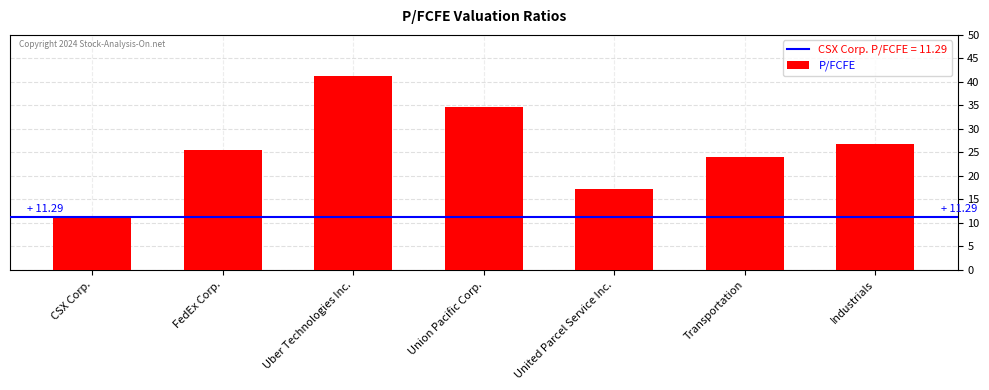

What is the minimum value shown in the chart?

11.3